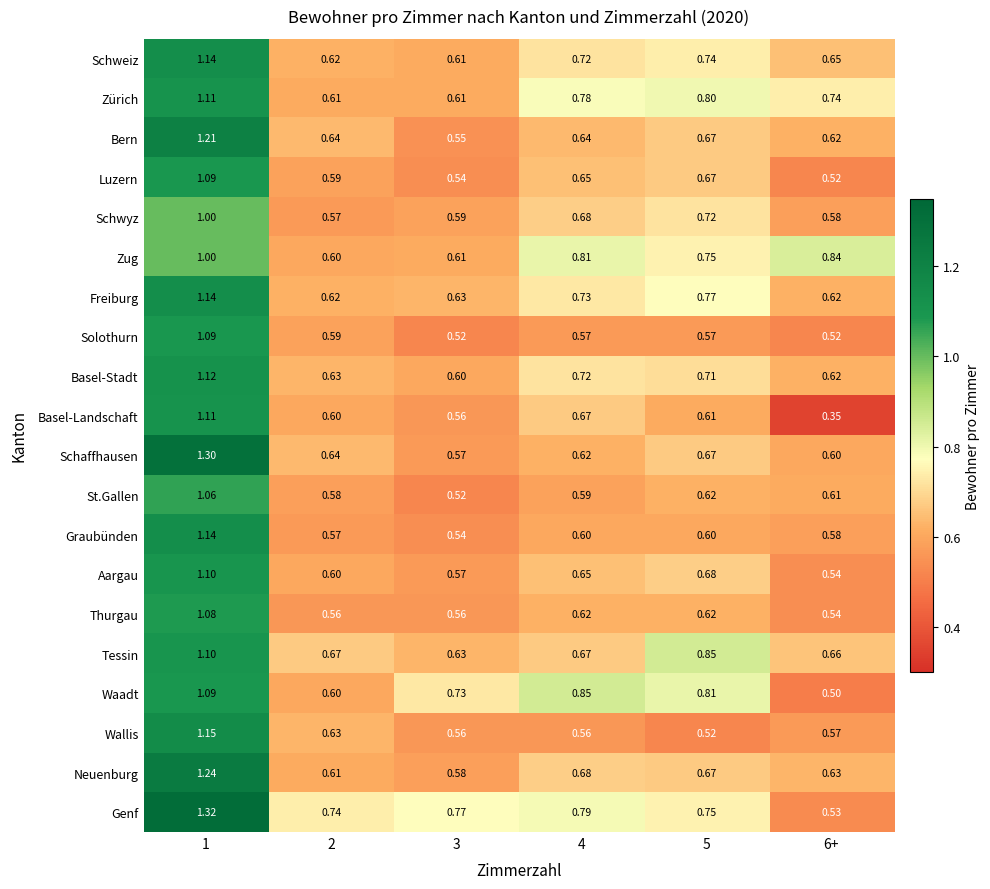

Which series has the largest range (max minus min)?

Genf